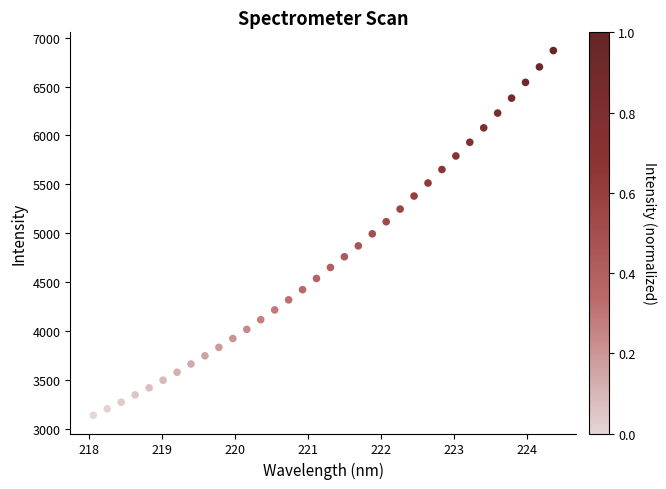

What is the range of Y values (max minus min)?

3732.2